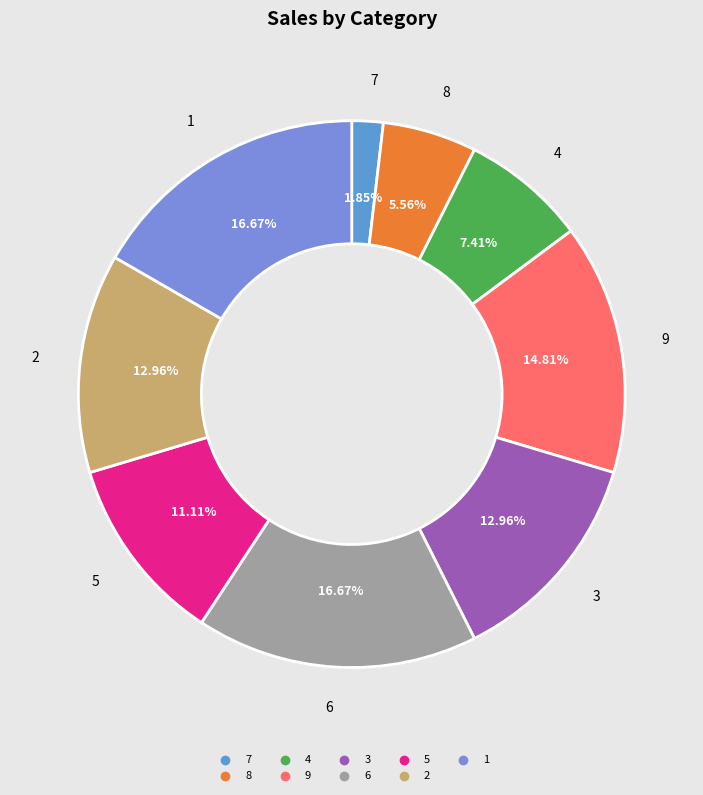

To the nearest percent, what is the difference between the 2 and 6 slice percentages?

4%